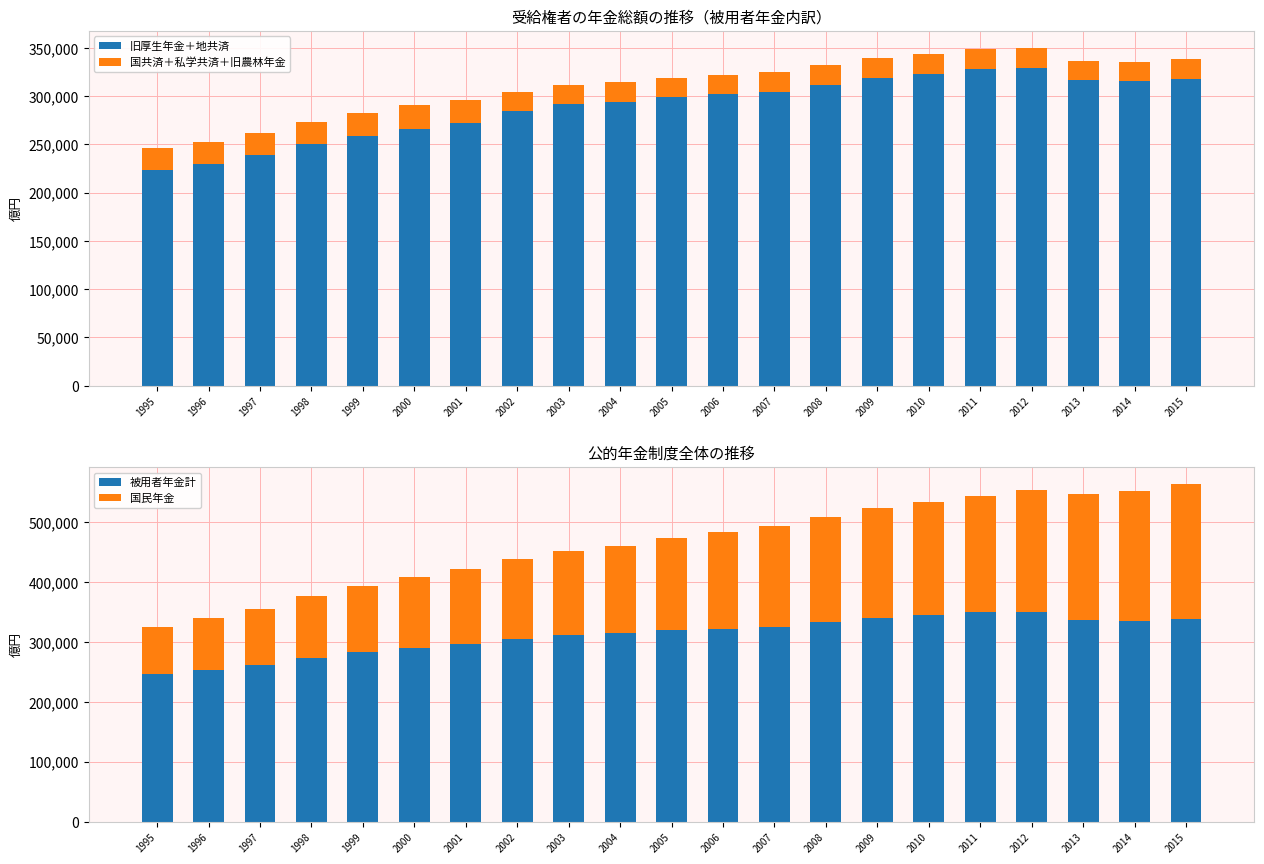

Read the 被用者年金計 value at 2010, to the nearest 10.

344150